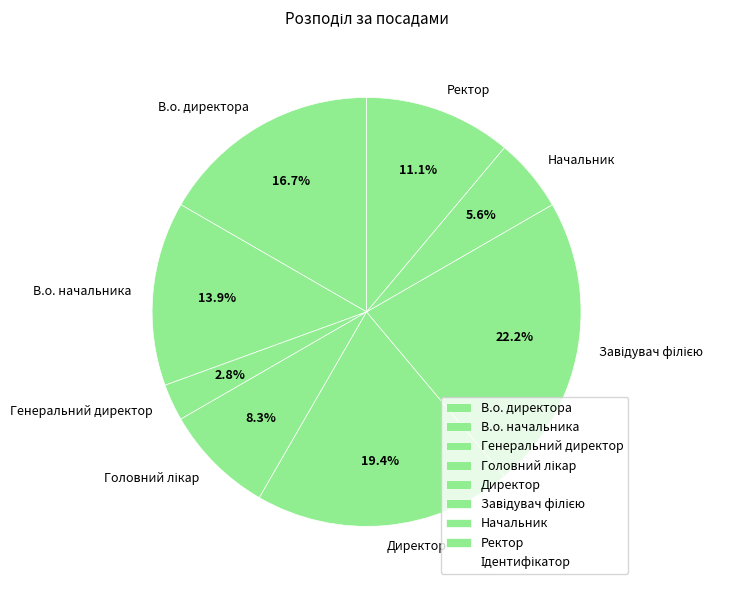

Is there a majority slice in this chart?

No